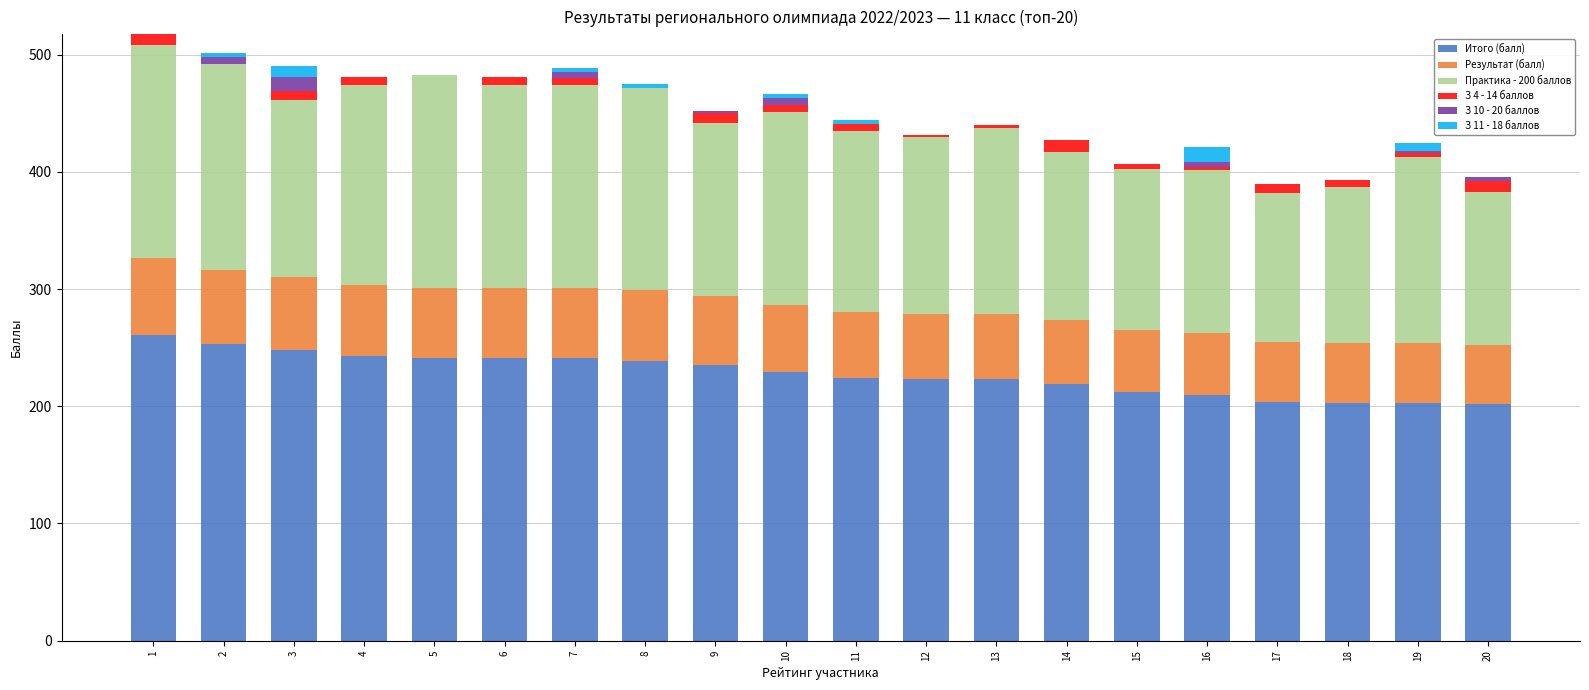

What is the highest value of the Итого (балл) series?

261.0